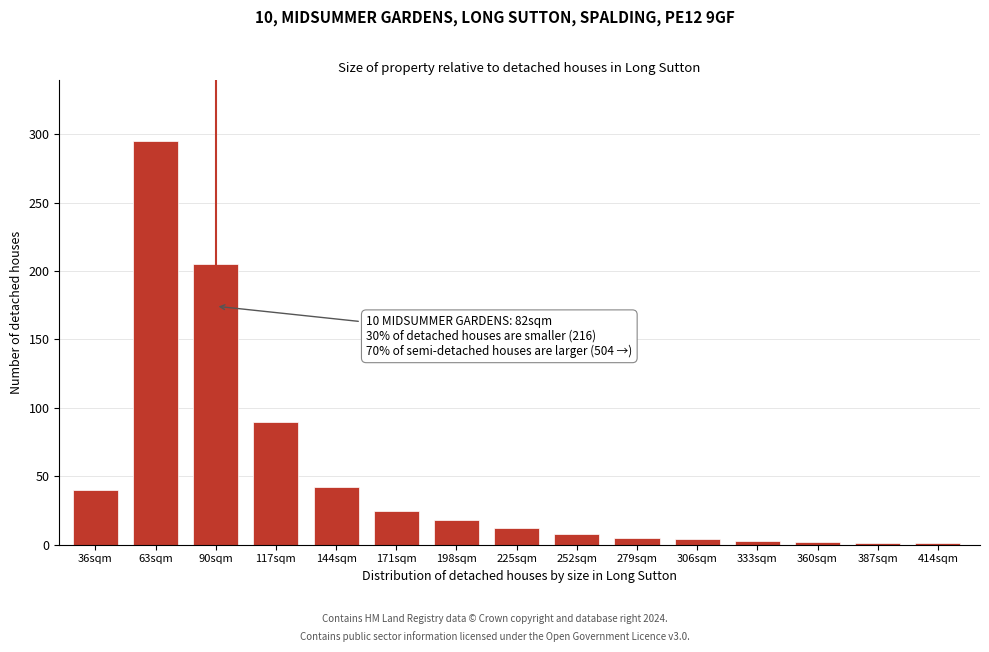

The chart shows a value of 48 at 90sqm. True or false?

False